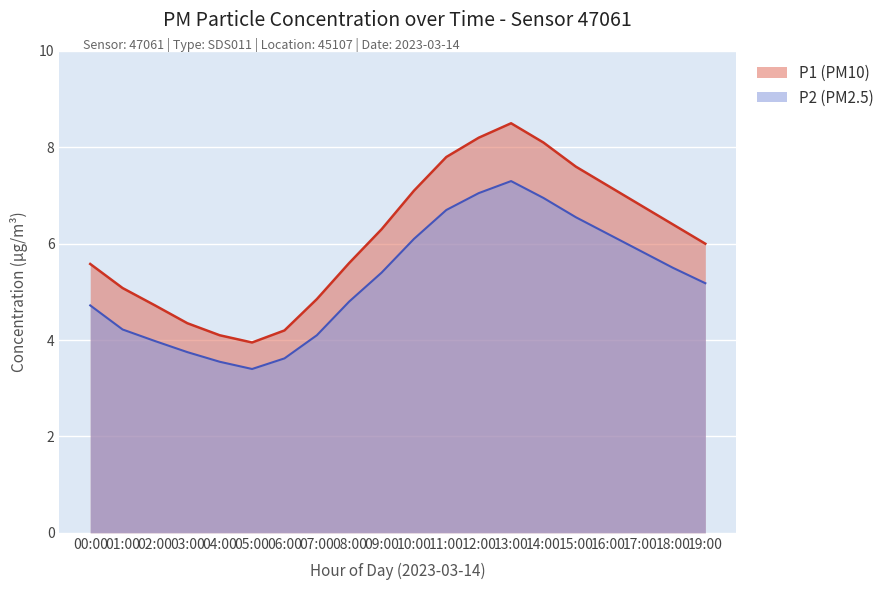

List the series in order of their peak value, lowest first.

P2 (PM2.5), P1 (PM10)